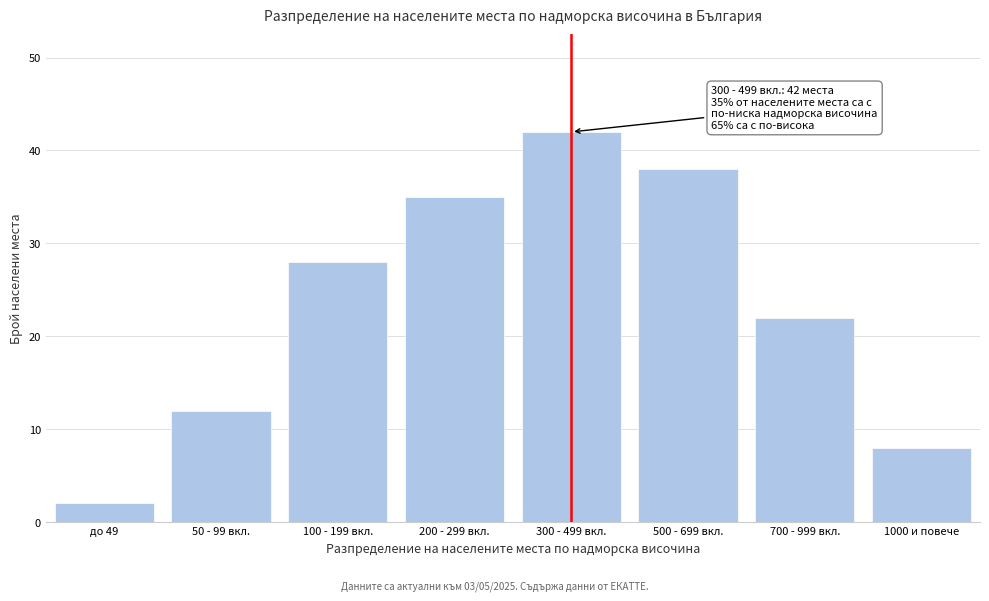

Reading left to right, transcribe all the data shown in this chart.

2	12	28	35	42	38	22	8